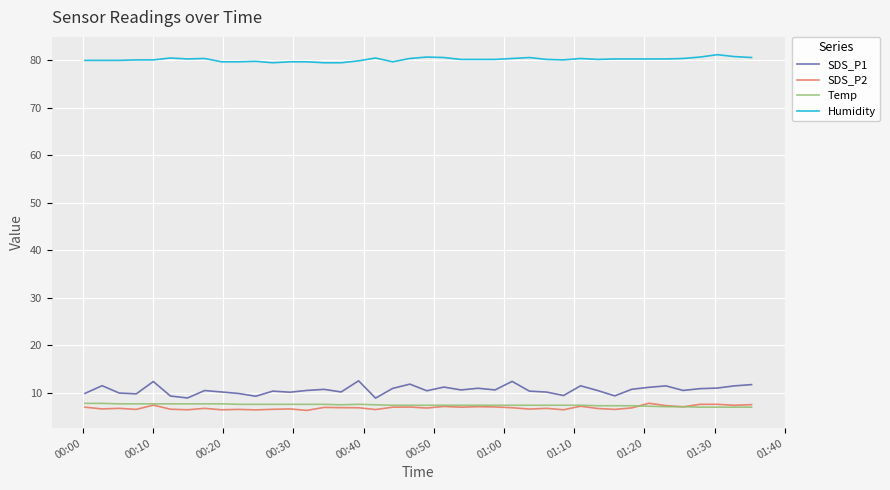

What is the lowest value of the Temp series?

7.0